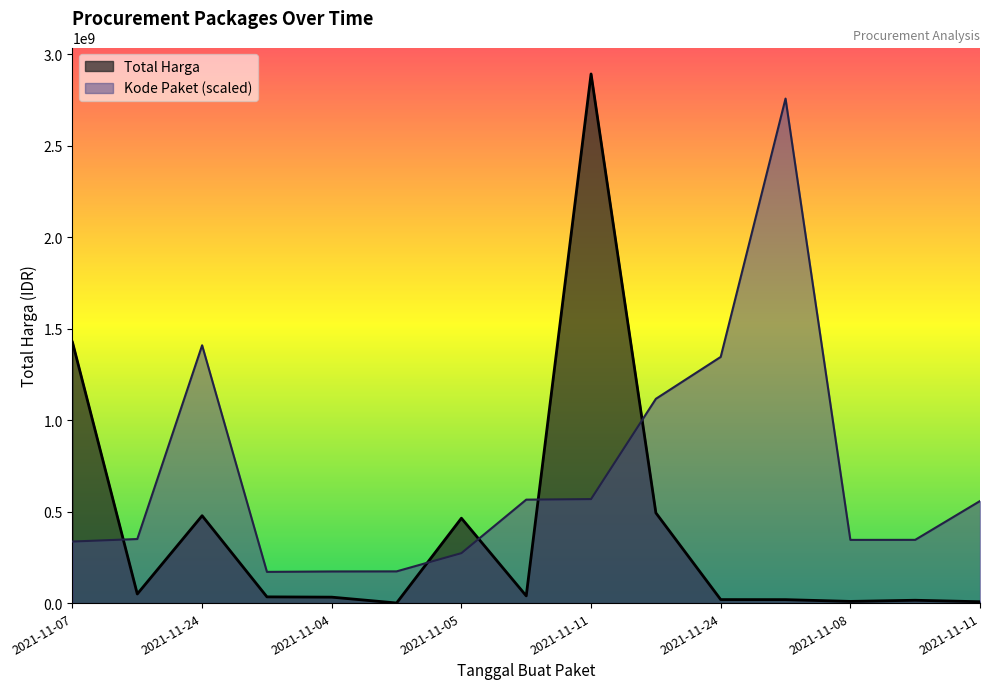

What is the difference between the maximum and second lowest values in the Total Harga series?

2884720760